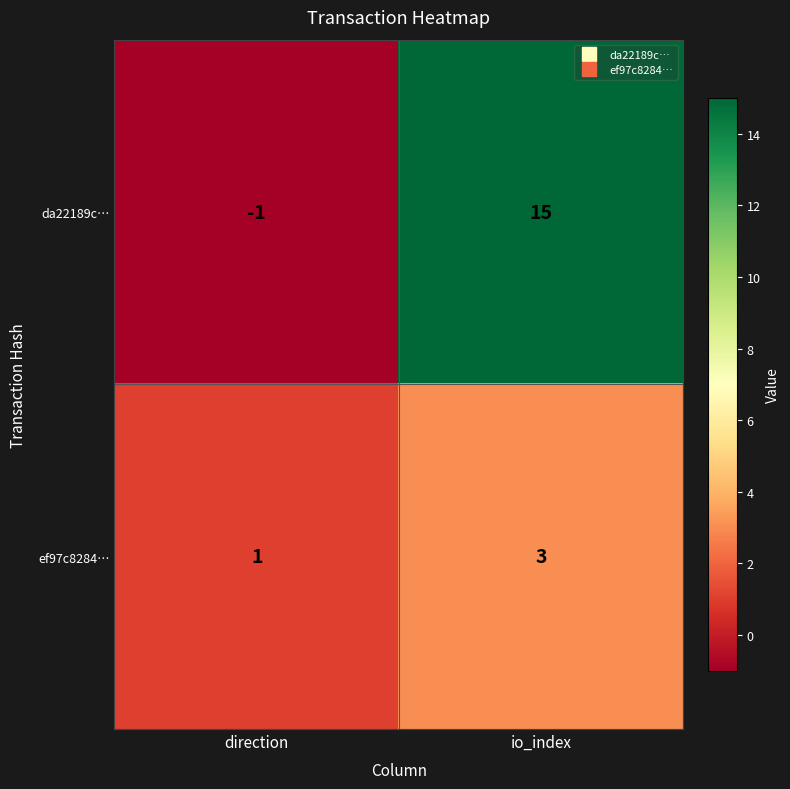

List the series in order of their peak value, lowest first.

ef97c8284…, da22189c…